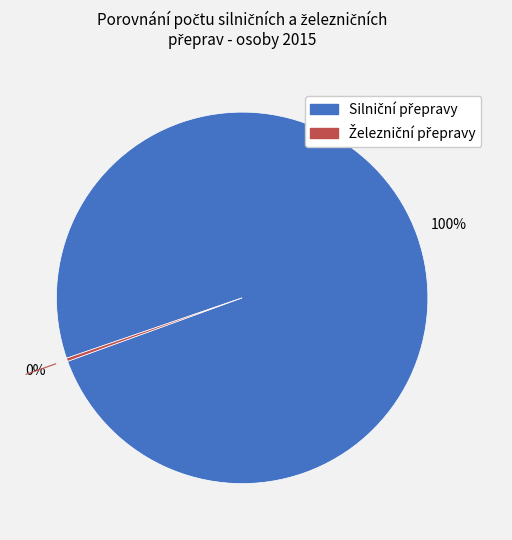

To the nearest percent, what is the average slice percentage?

50%